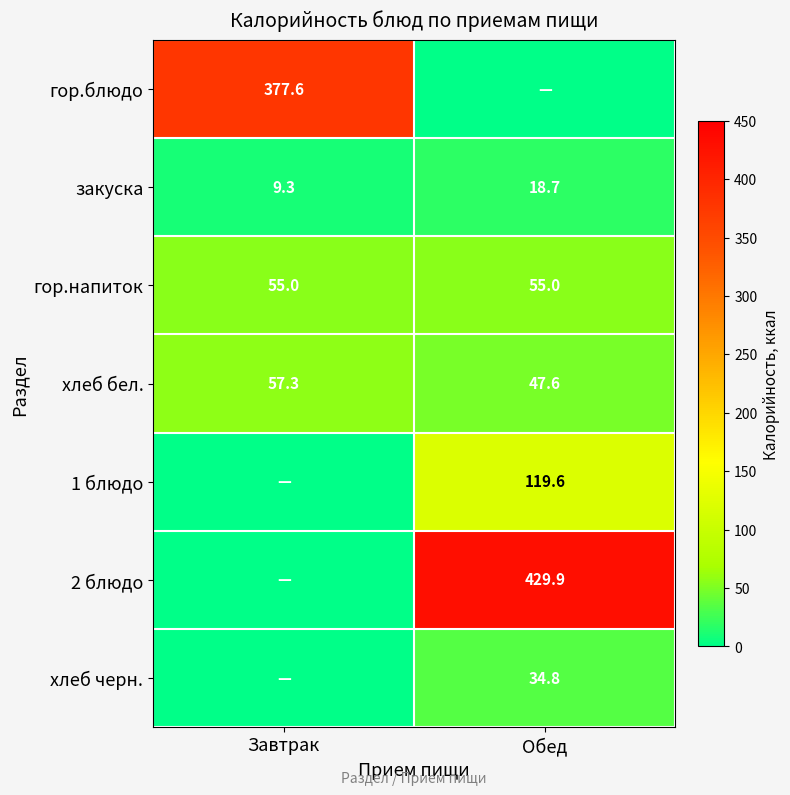

The value of 2 блюдо at Обед is 429.9. True or false?

True